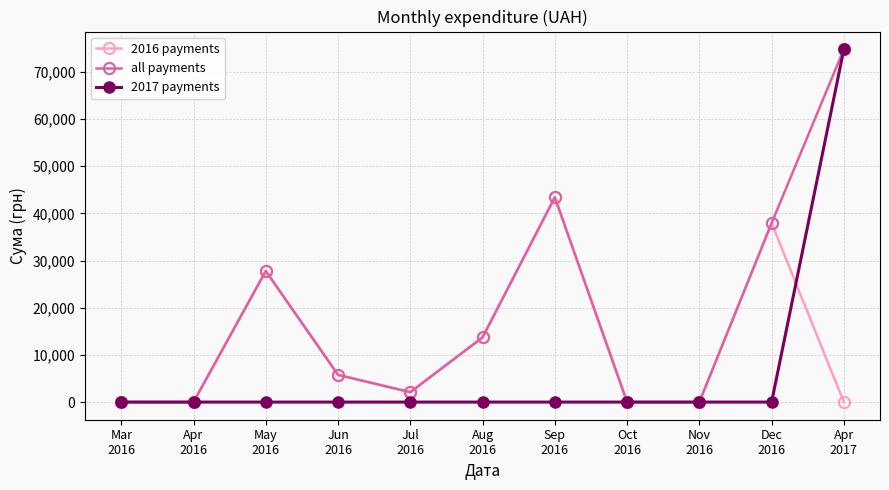

What is the greatest value displayed?

74813.2